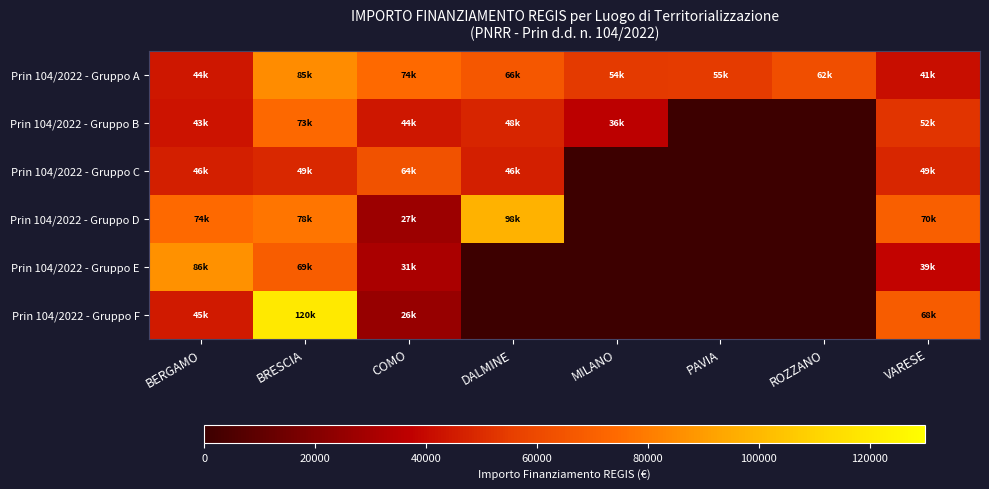

Rank the series by their maximum value, from lowest to highest.

Prin 104/2022 - Gruppo C, Prin 104/2022 - Gruppo B, Prin 104/2022 - Gruppo A, Prin 104/2022 - Gruppo E, Prin 104/2022 - Gruppo D, Prin 104/2022 - Gruppo F